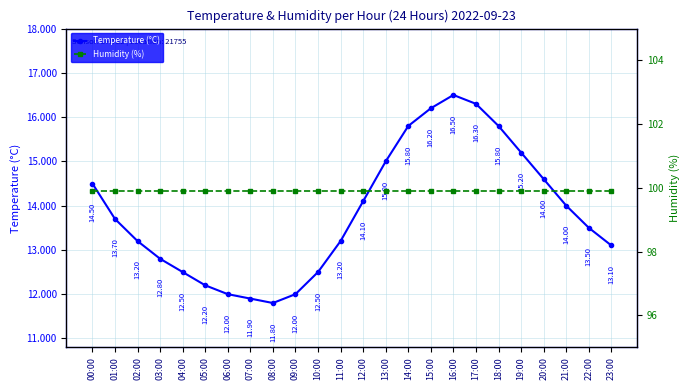

Which series has the largest total across all categories?

Humidity (%)